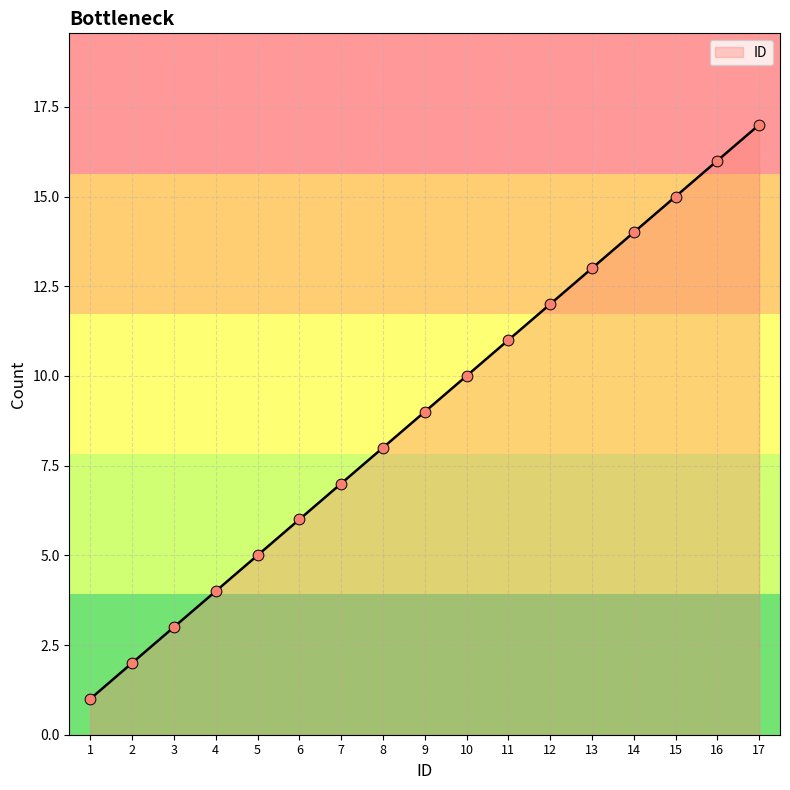

Approximately how many times larger is the value at 3 compared to 7?

0.4